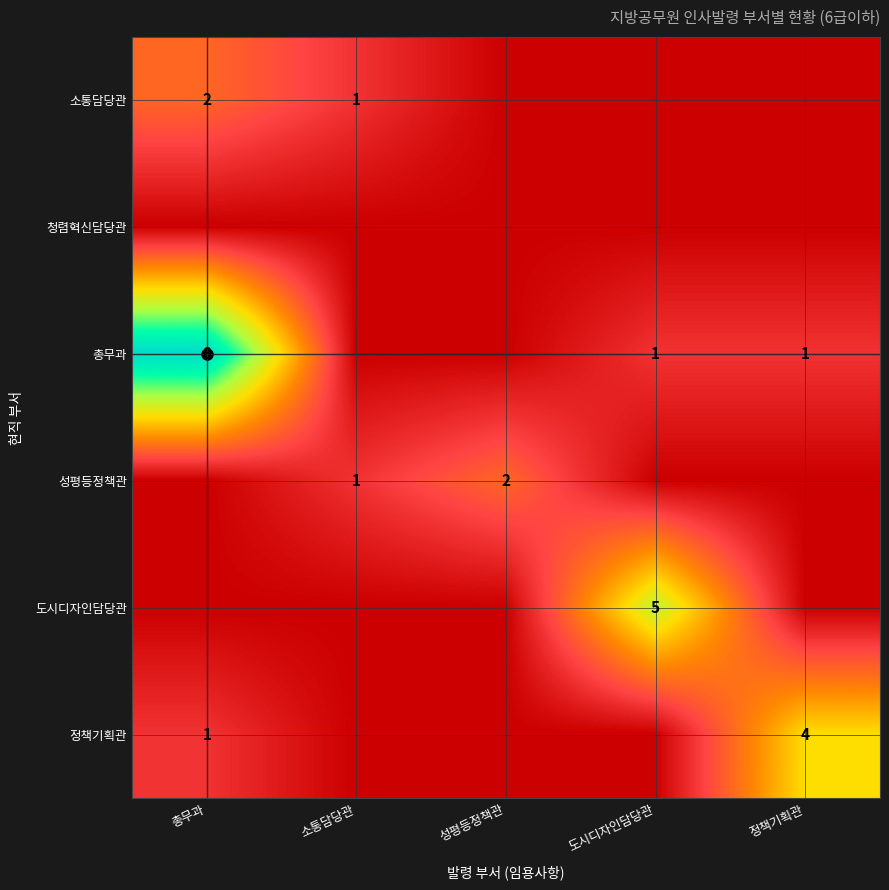

What is the difference between the 정책기획관 values at 총무과 and 소통담당관?

1